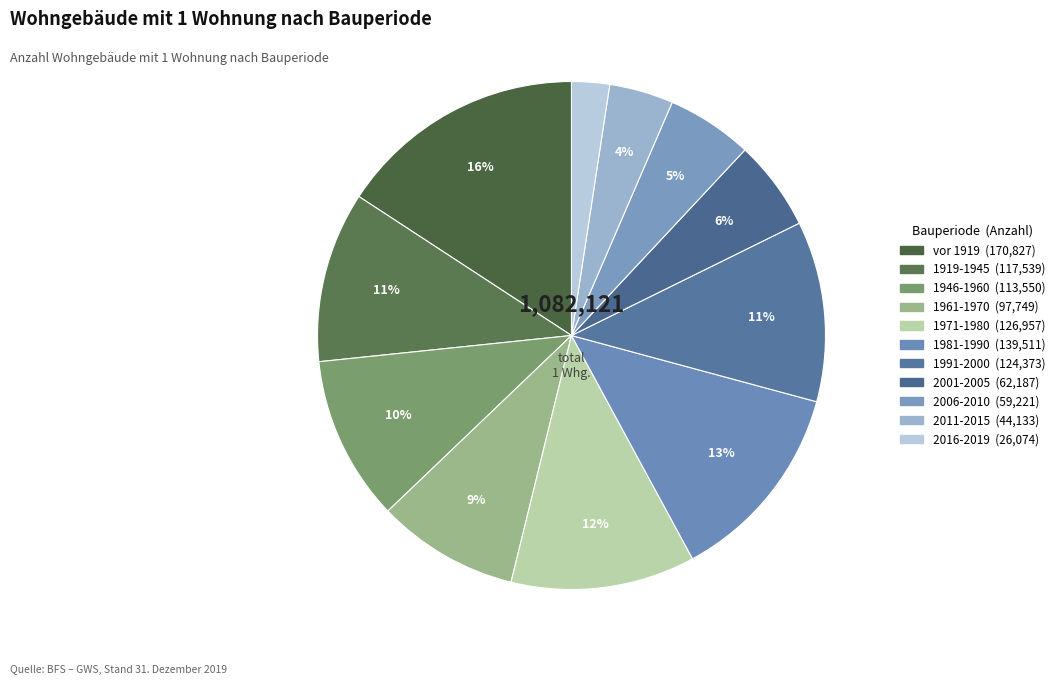

Rank the categories by value from lowest to highest.

2016-2019, 2011-2015, 2006-2010, 2001-2005, 1961-1970, 1946-1960, 1919-1945, 1991-2000, 1971-1980, 1981-1990, vor 1919